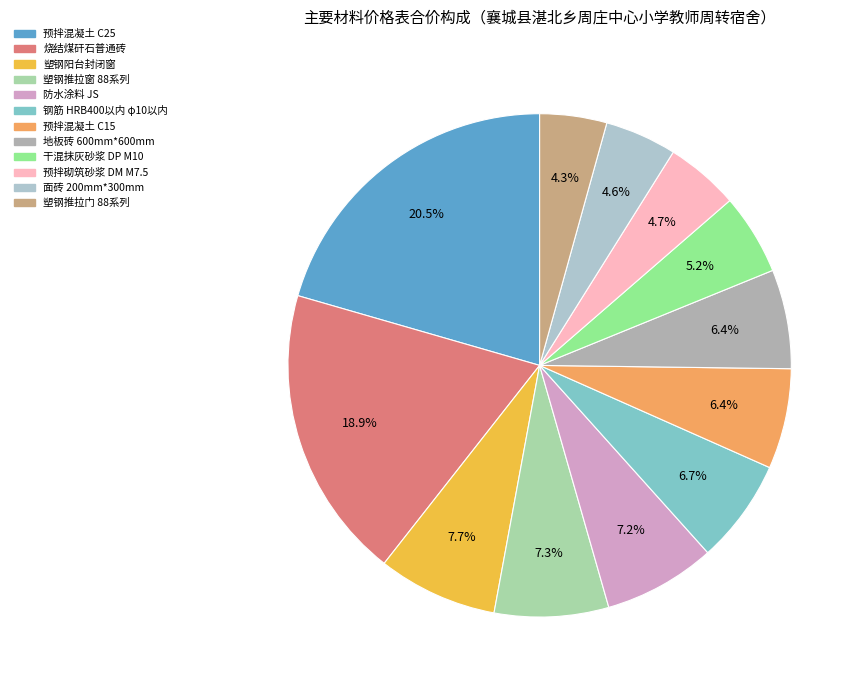

Count the number of slices in the pie.

12